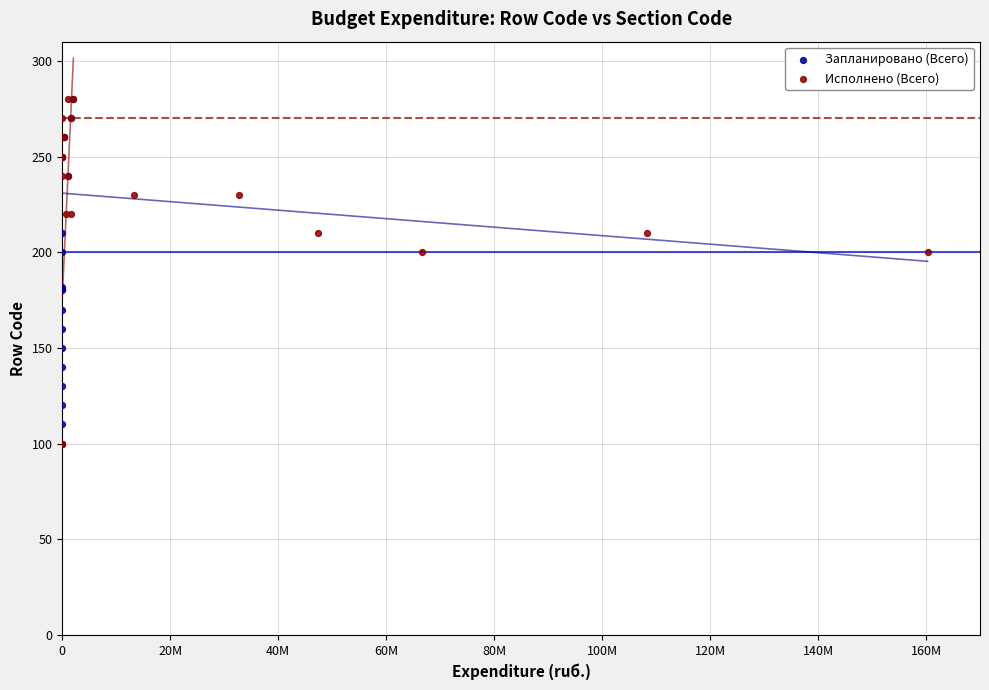

What are all the series names shown in the legend?

Запланировано (Всего), Исполнено (Всего)